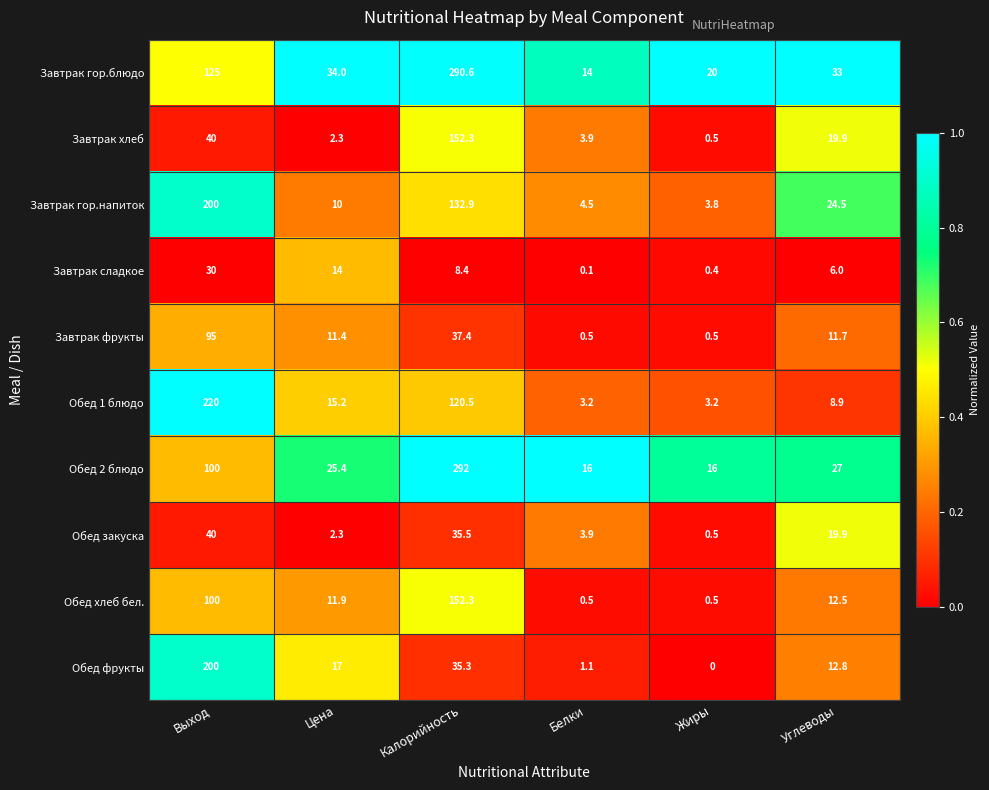

What is the difference between the highest and lowest values at Выход?

190.0